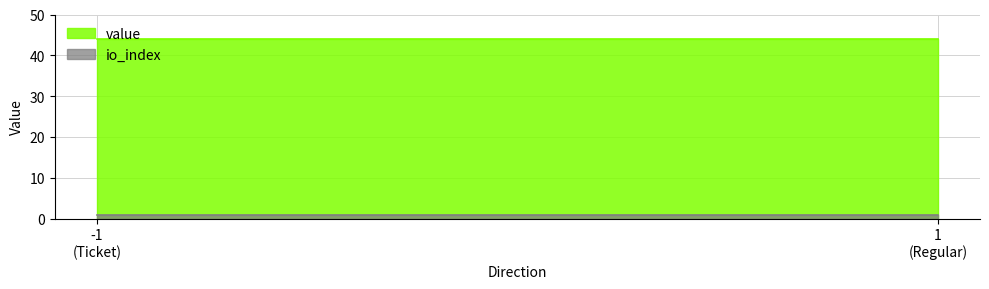

What is the highest value of the io_index series?

1.0